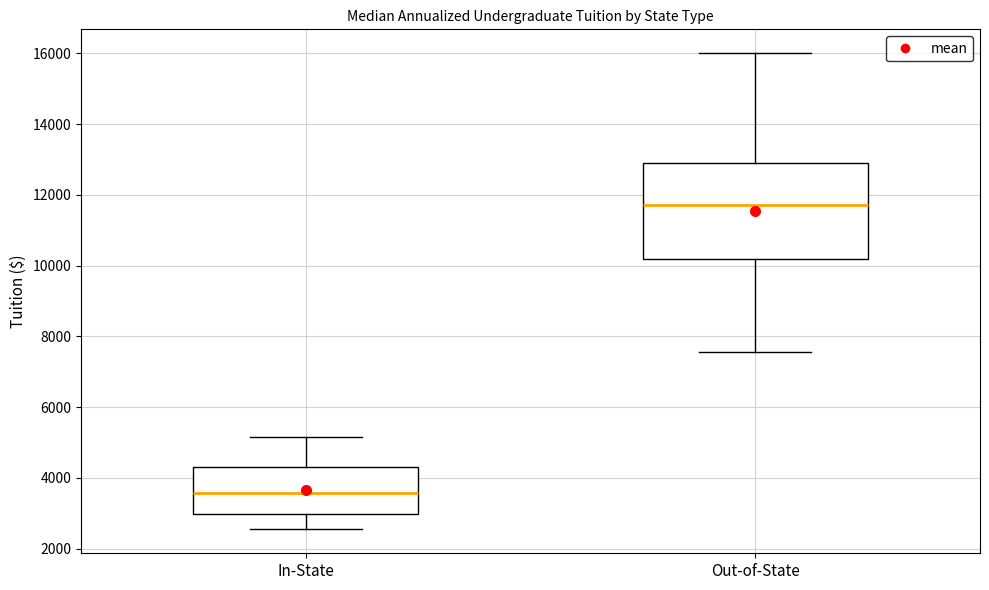

Which box is the tallest, from its lower edge to its upper edge?

Out-of-State